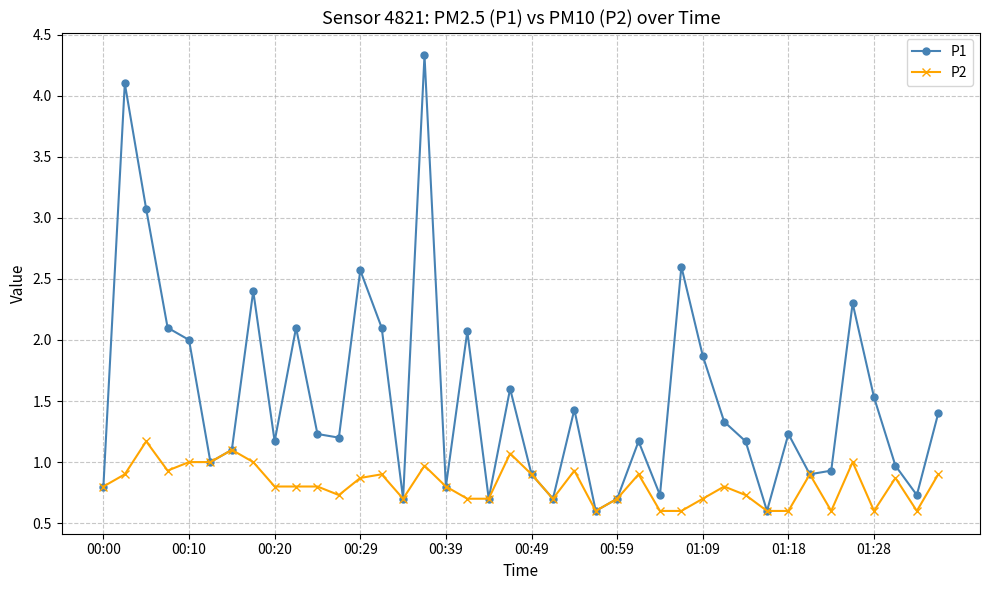

True or false: P2 has more than 1 points higher than both neighbors.

True